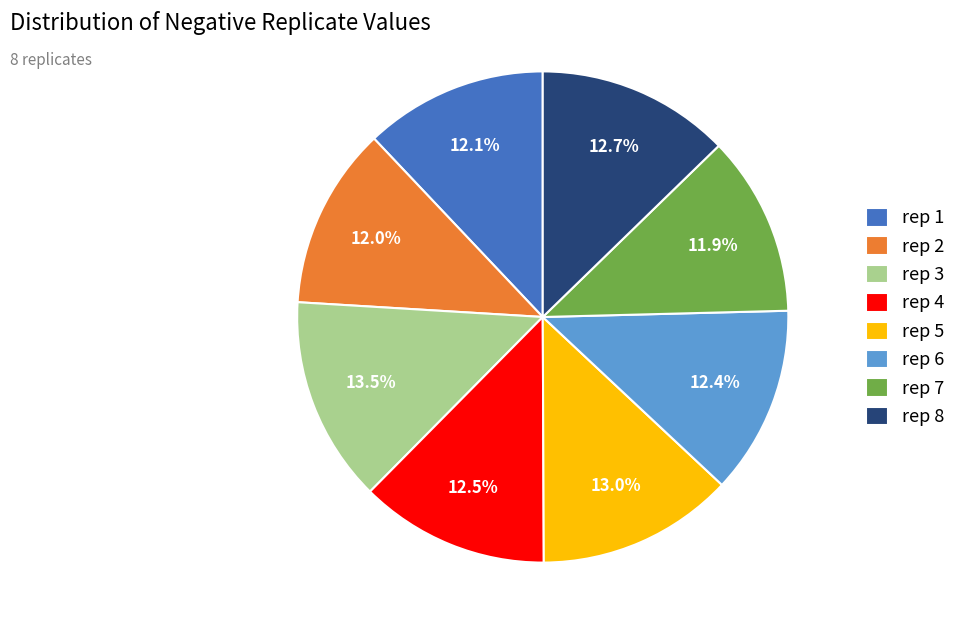

What is the total percentage of rep 7 and rep 4?

24.4%